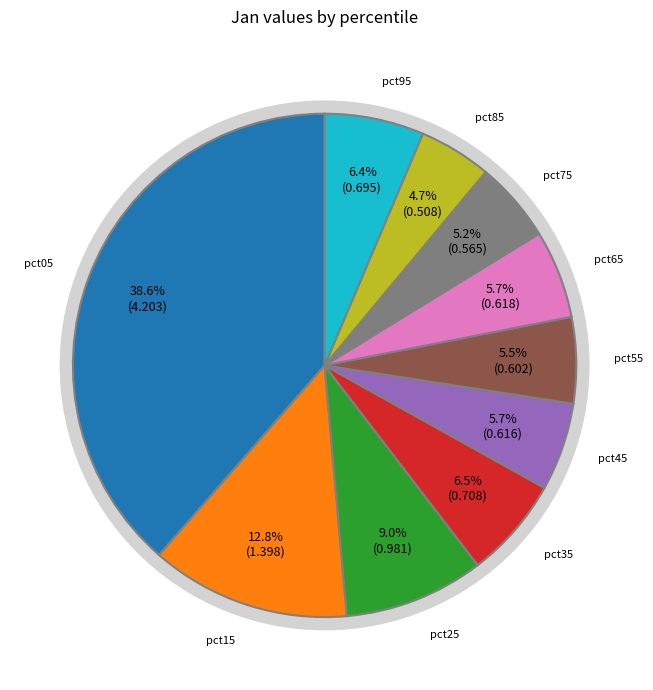

To the nearest percent, what portion does pct85 represent?

5%